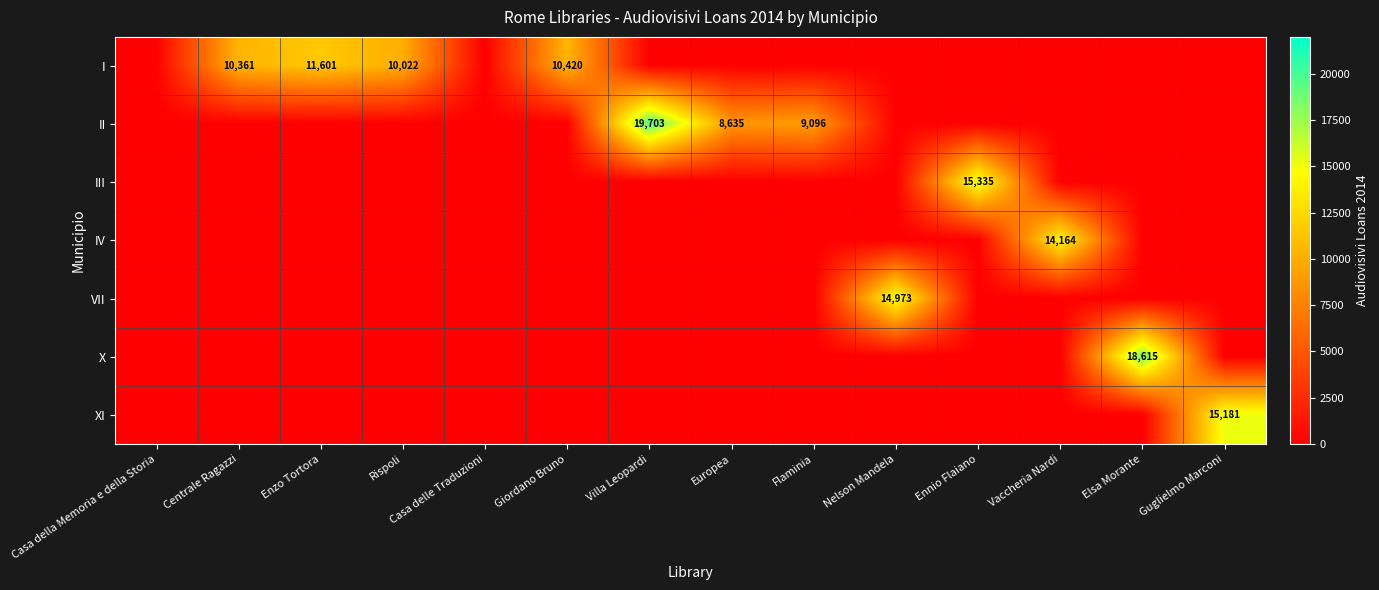

True or false: II has a value of 8635 at Europea.

True